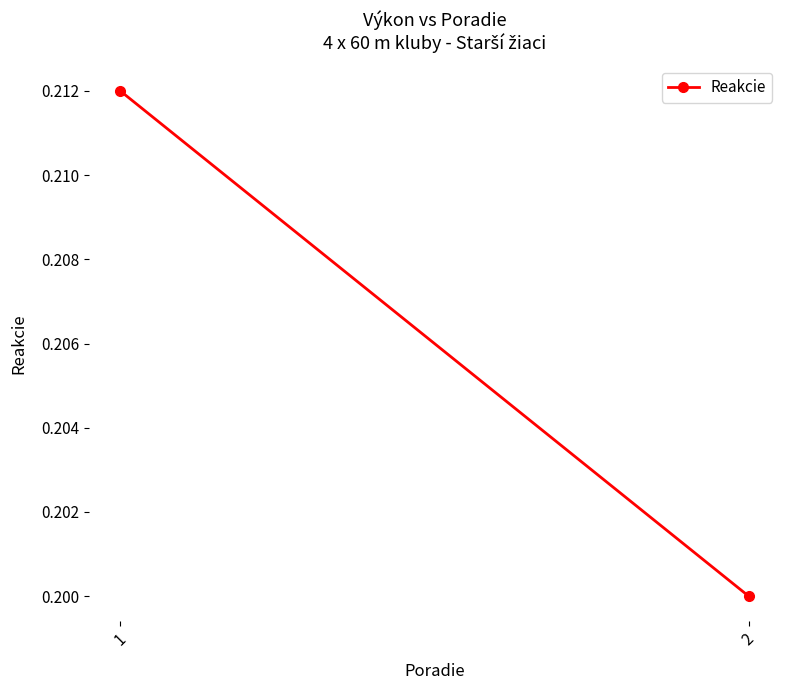

What is the sum of the values at 1 and 2?

0.4